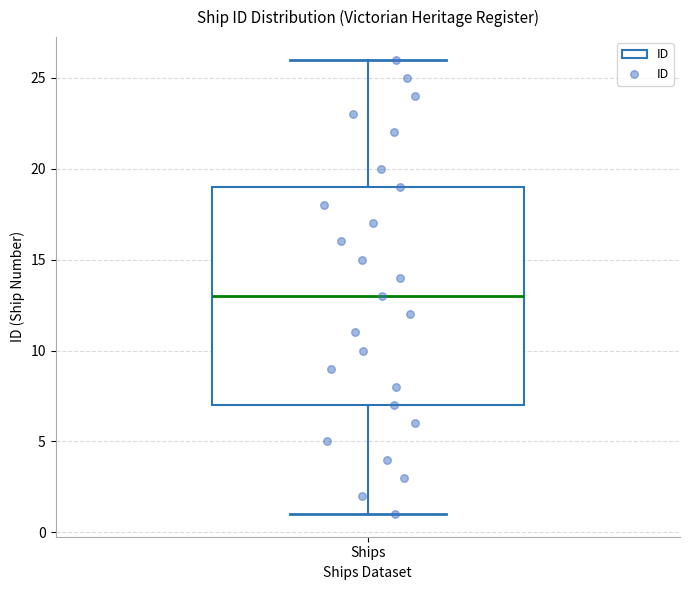

Read this box plot against the y-axis: the position of the median line, the range covered by the box, and the ends of both whiskers. The values are not printed on the chart, so give them approximately, as read against the axis.

median 13, box 7 to 19, whiskers 1 to 26